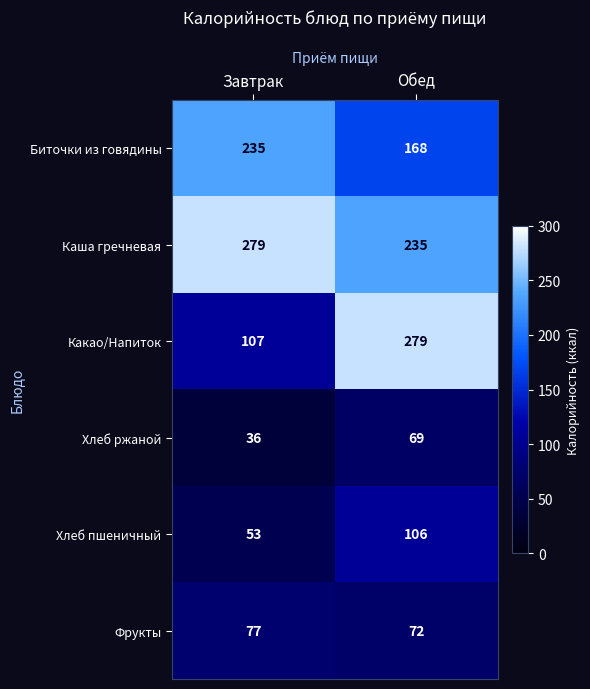

Which series has the largest range (max minus min)?

Какао/Напиток